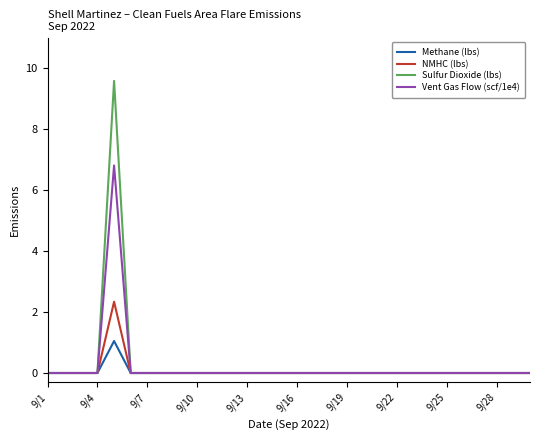

List the series in order of their peak value, lowest first.

Methane (lbs), NMHC (lbs), Vent Gas Flow (scf/1e4), Sulfur Dioxide (lbs)